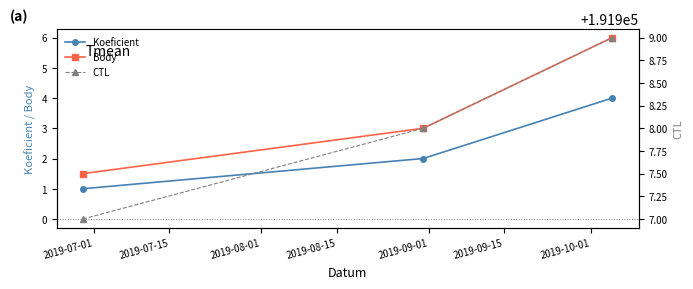

What is the highest value of the Body series?

6.0